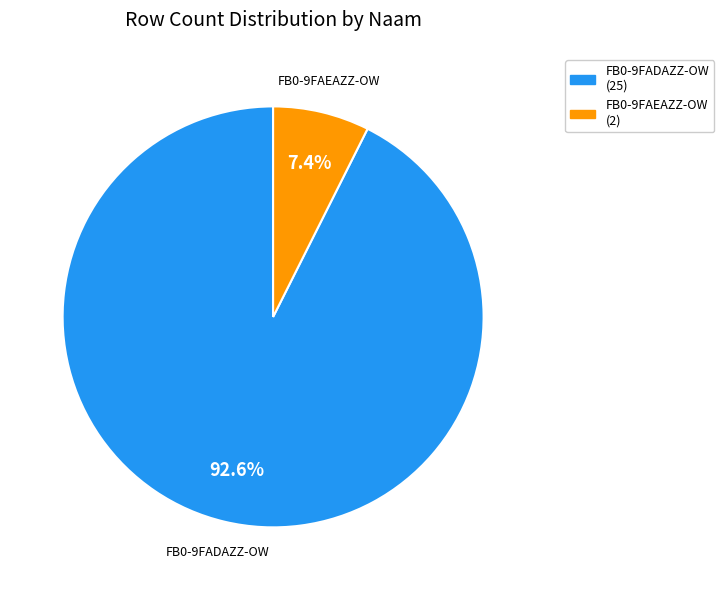

What percentage is the FB0-9FADAZZ-OW slice, to the nearest percent?

93%